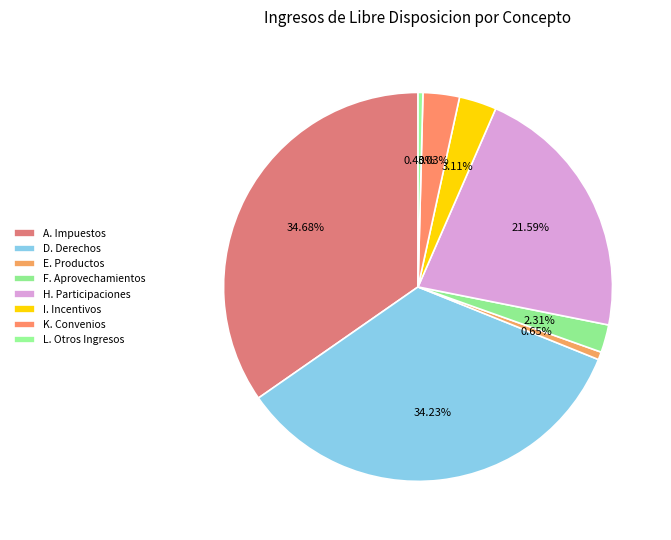

Does K. Convenios represent more than half of the total?

No